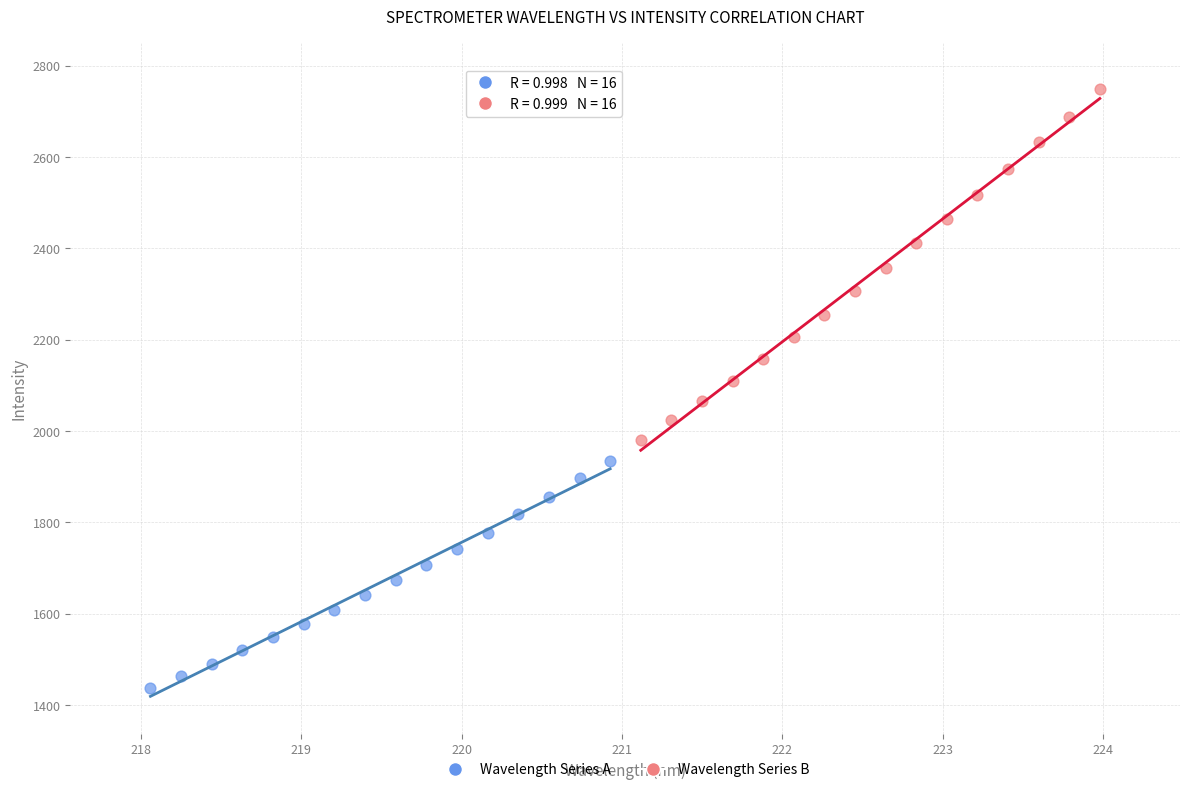

Which series contains the highest Y value?

Wavelength Series B